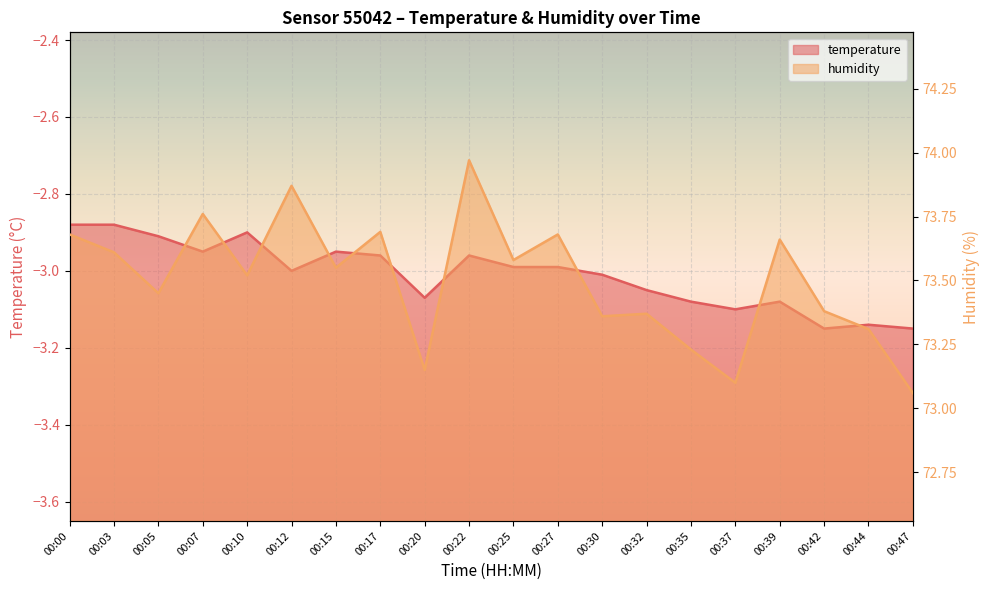

Where is the first local minimum for humidity?

00:05